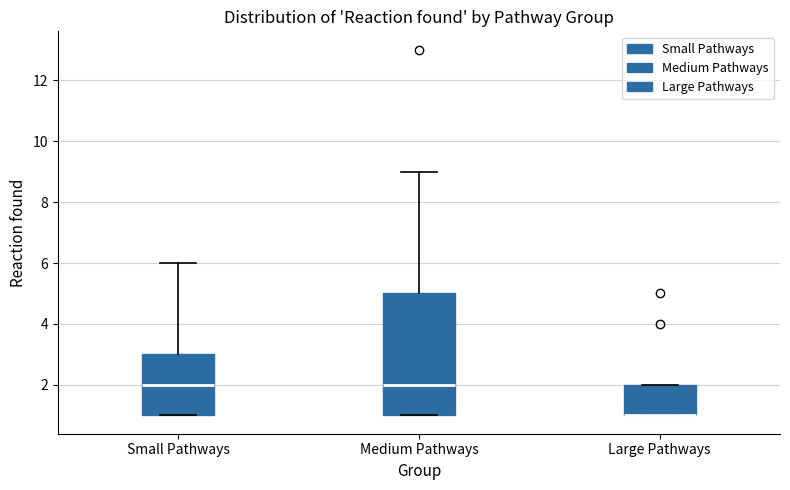

Comparing the boxes themselves (not the whiskers), which one is the tallest?

Medium Pathways